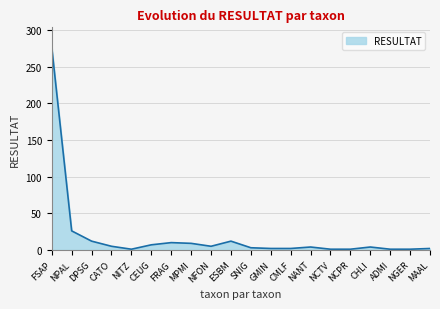

What is the sum of all values?

384